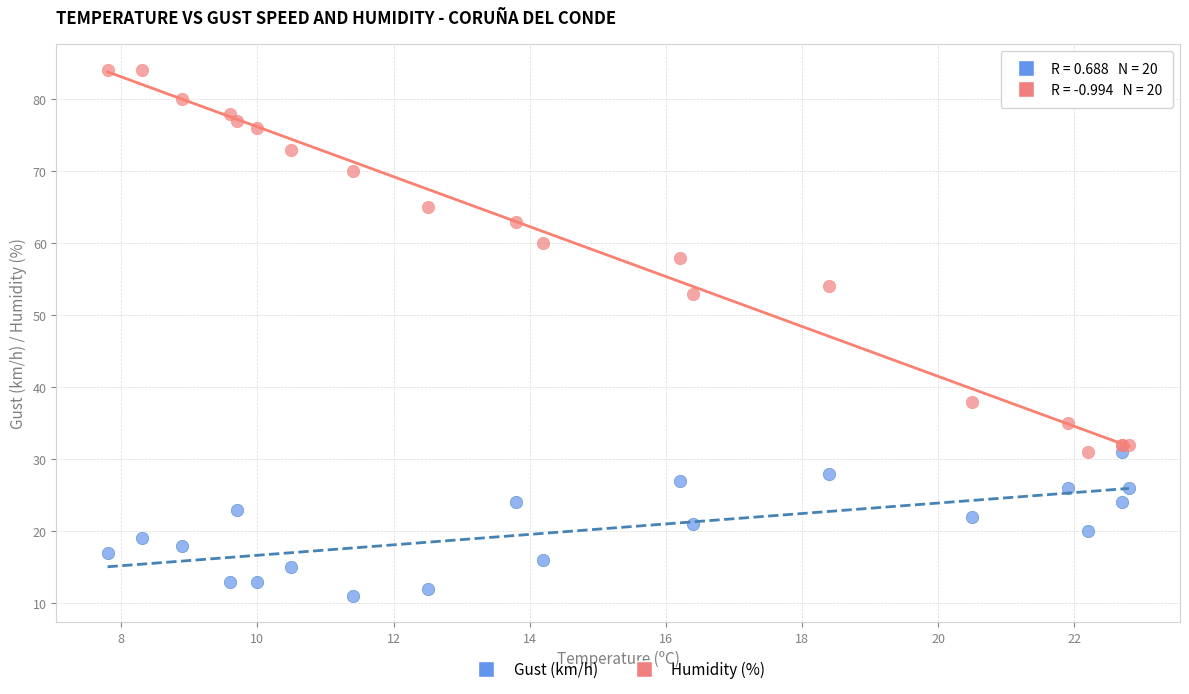

Which series reaches the maximum Y coordinate?

Humidity (%)